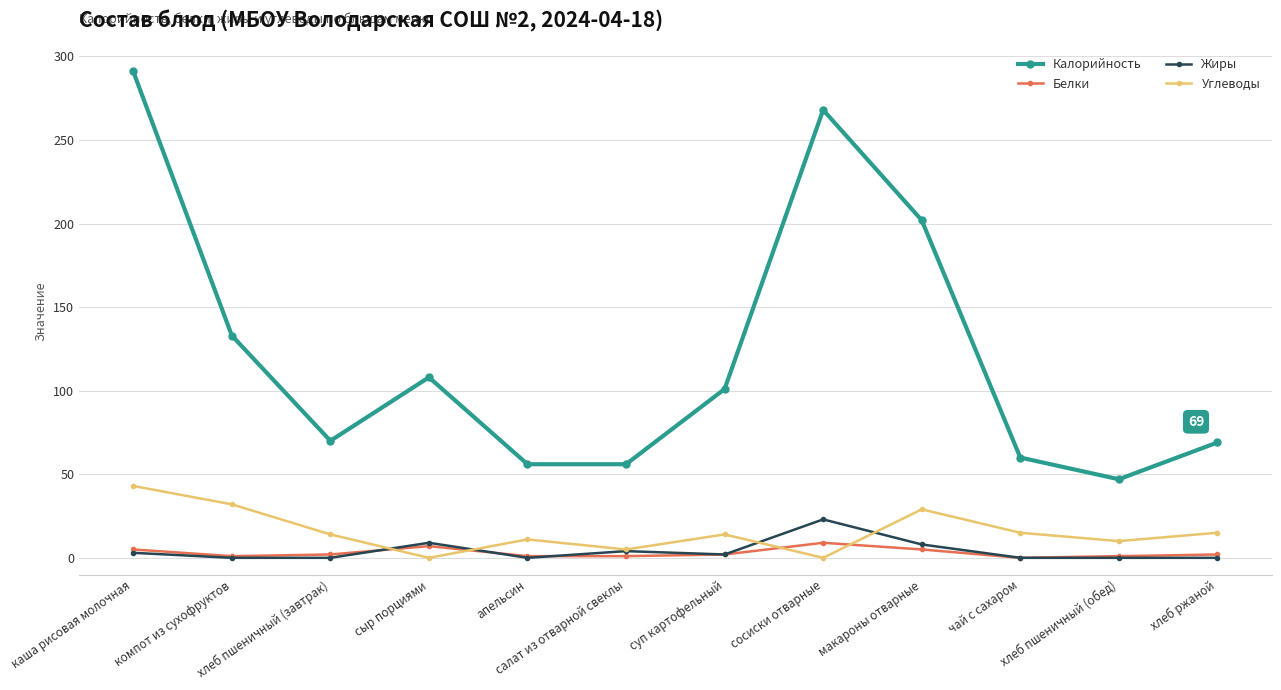

What position from the left is хлеб пшеничный (завтрак)?

3